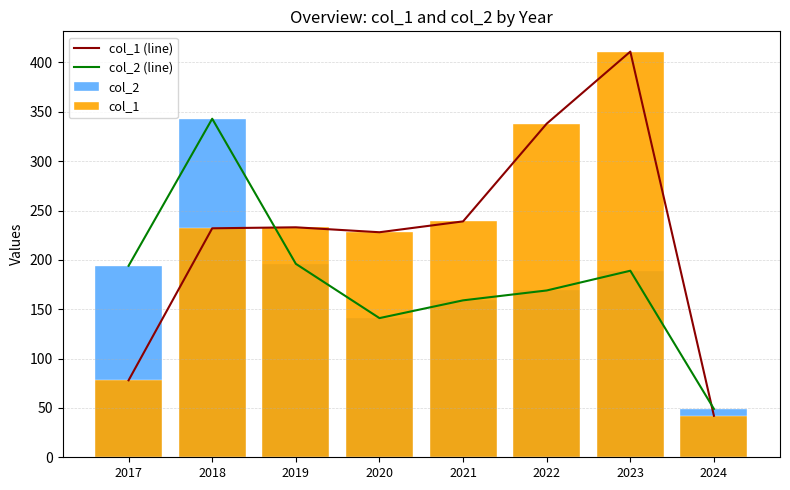

Which series changed the most between 2019 and 2020?

col_2 (line)